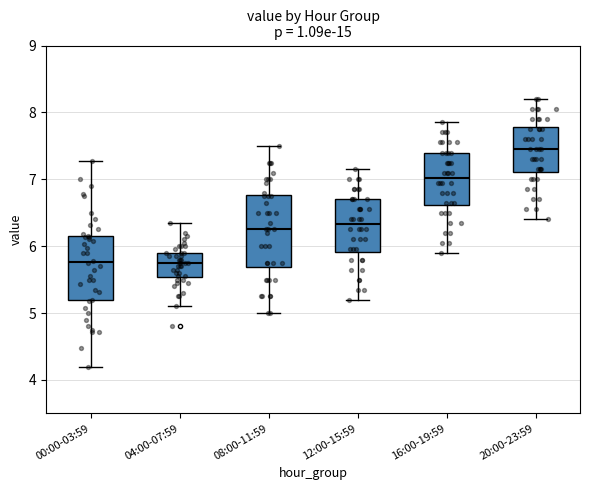

Reading left to right, read every box against the y-axis: the position of its median line, the range the box covers, and the ends of its whiskers. The values are not printed on the chart, so give them approximately, as read against the axis.

00:00-03:59: median 5.8, box 5.2 to 6.2, whiskers 4.2 to 7.3
04:00-07:59: median 5.8, box 5.5 to 5.9, whiskers 5.1 to 6.4
08:00-11:59: median 6.3, box 5.7 to 6.8, whiskers 5.0 to 7.5
12:00-15:59: median 6.3, box 5.9 to 6.7, whiskers 5.2 to 7.2
16:00-19:59: median 7.0, box 6.6 to 7.4, whiskers 5.9 to 7.9
20:00-23:59: median 7.5, box 7.1 to 7.8, whiskers 6.4 to 8.2